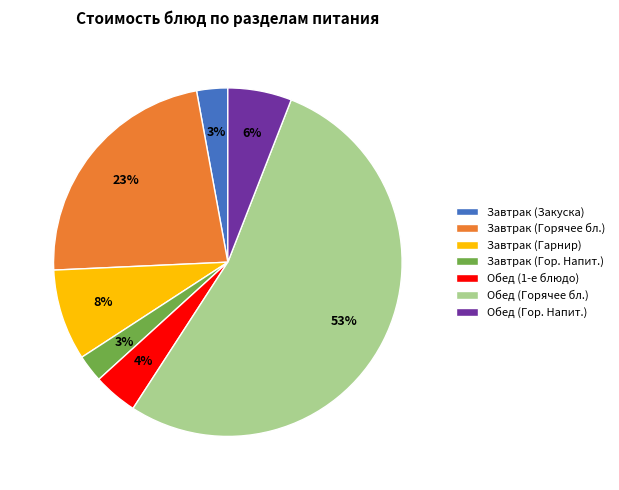

Do Обед (Гор. Напит.) and Обед (1-е блюдо) together represent more than half of the pie?

No